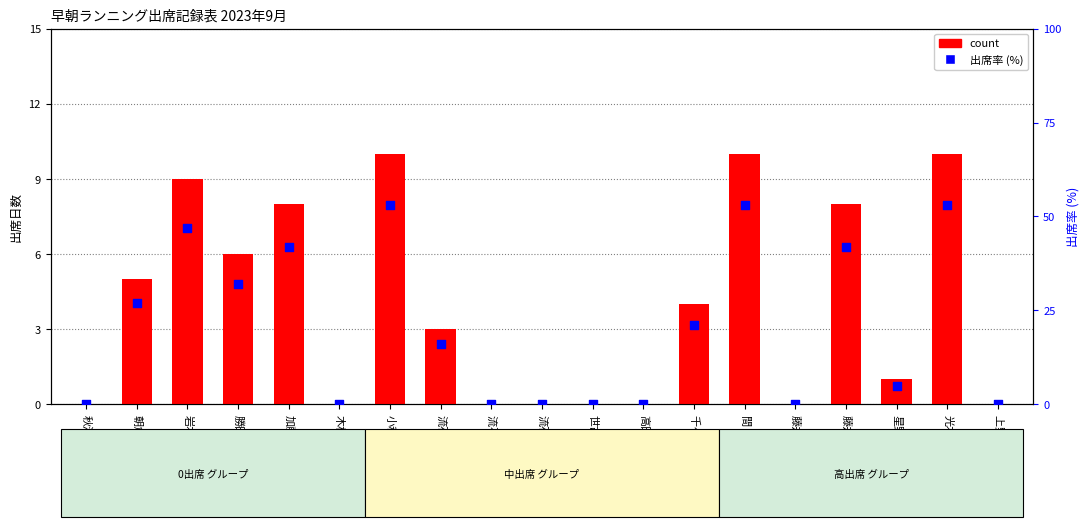

Which series contains the highest Y value?

出席率 (%)